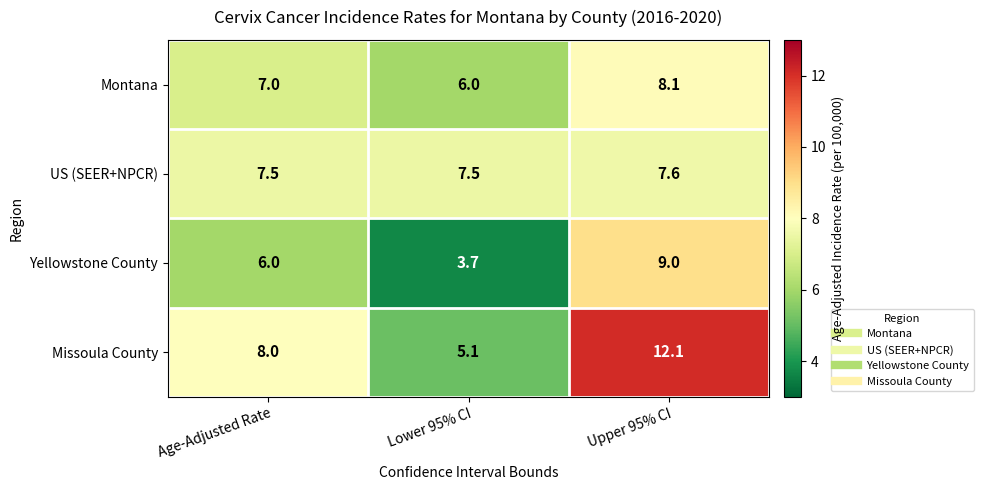

The Yellowstone County series shows 5.8 at Lower 95% CI. True or false?

False